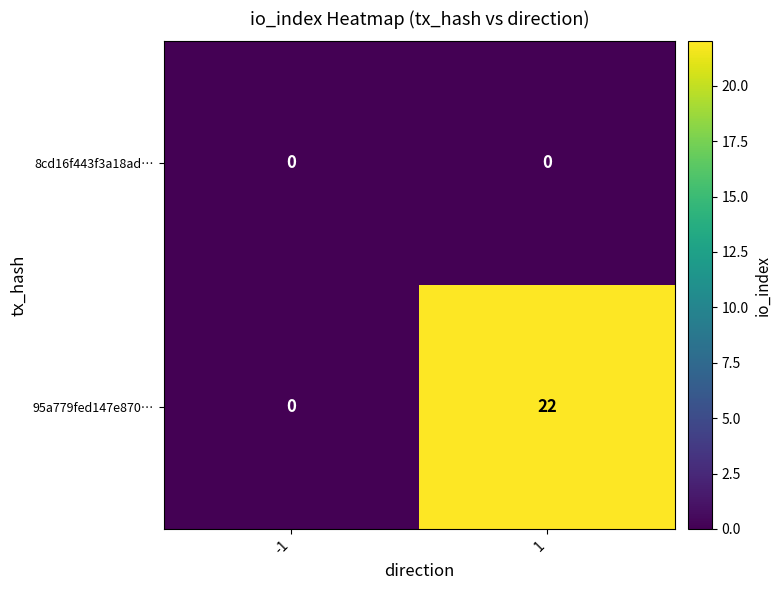

Count the number of categories in the chart.

2